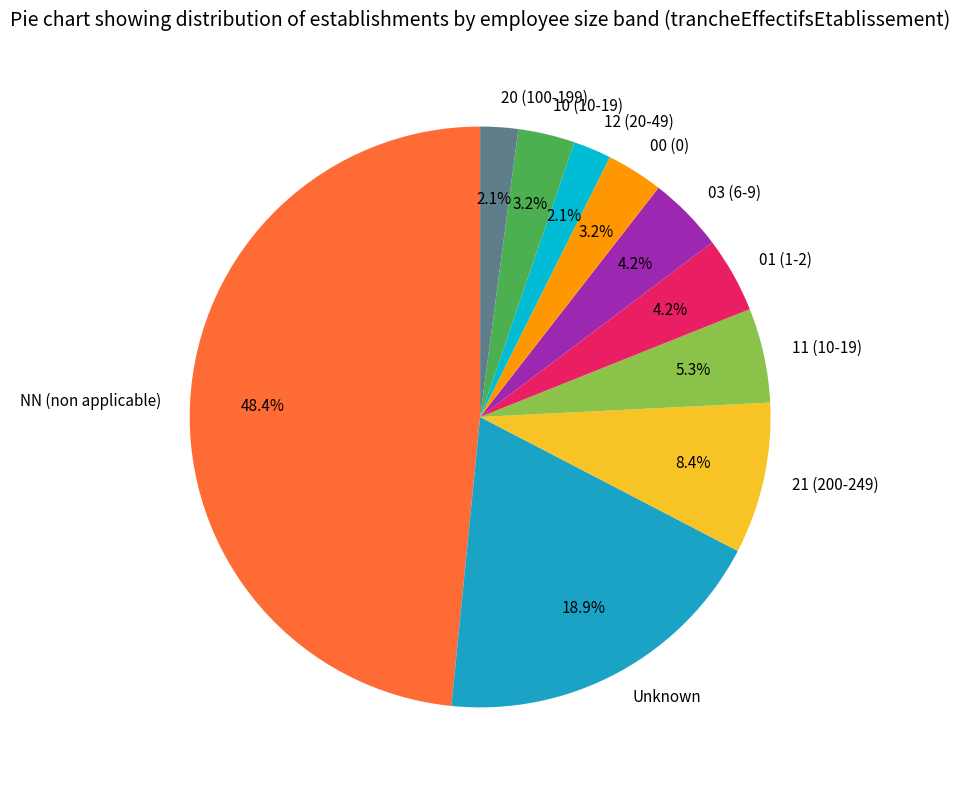

Do NN (non applicable) and 01 (1-2) together represent more than half of the pie?

Yes